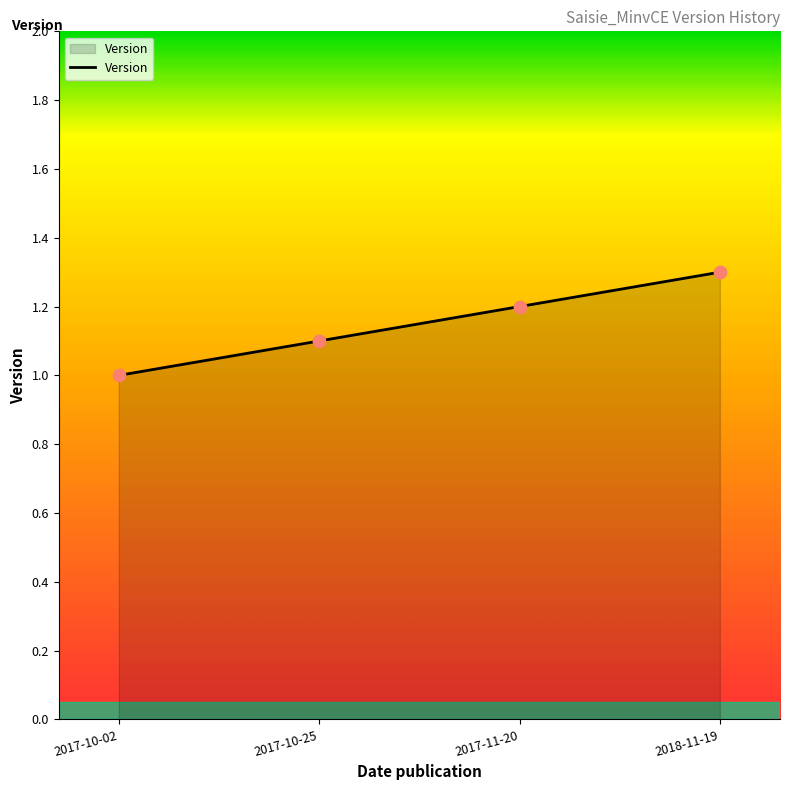

What is the change in value from 2017-11-20 to 2018-11-19?

+0.1